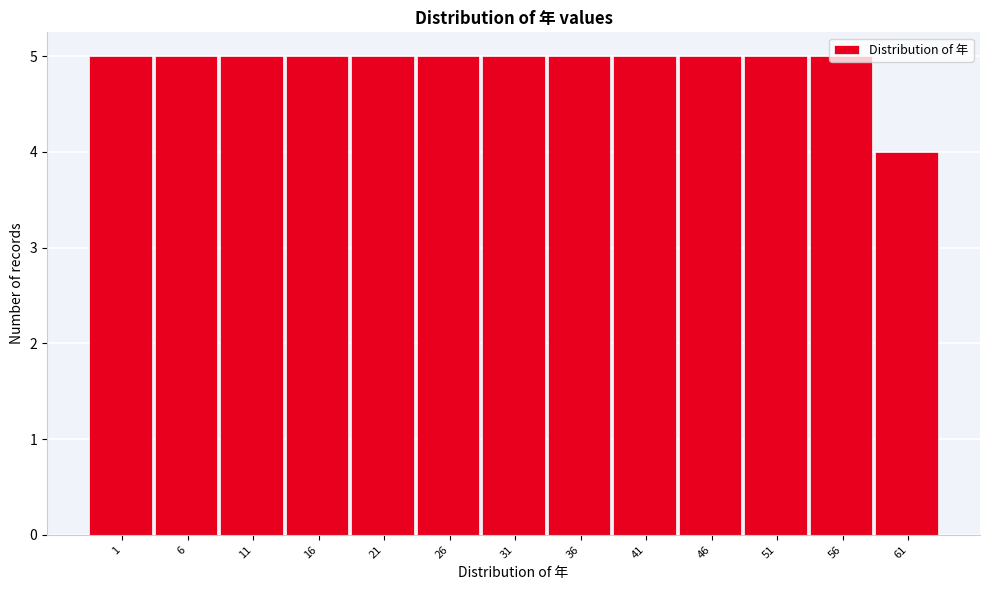

What is the average value?

5